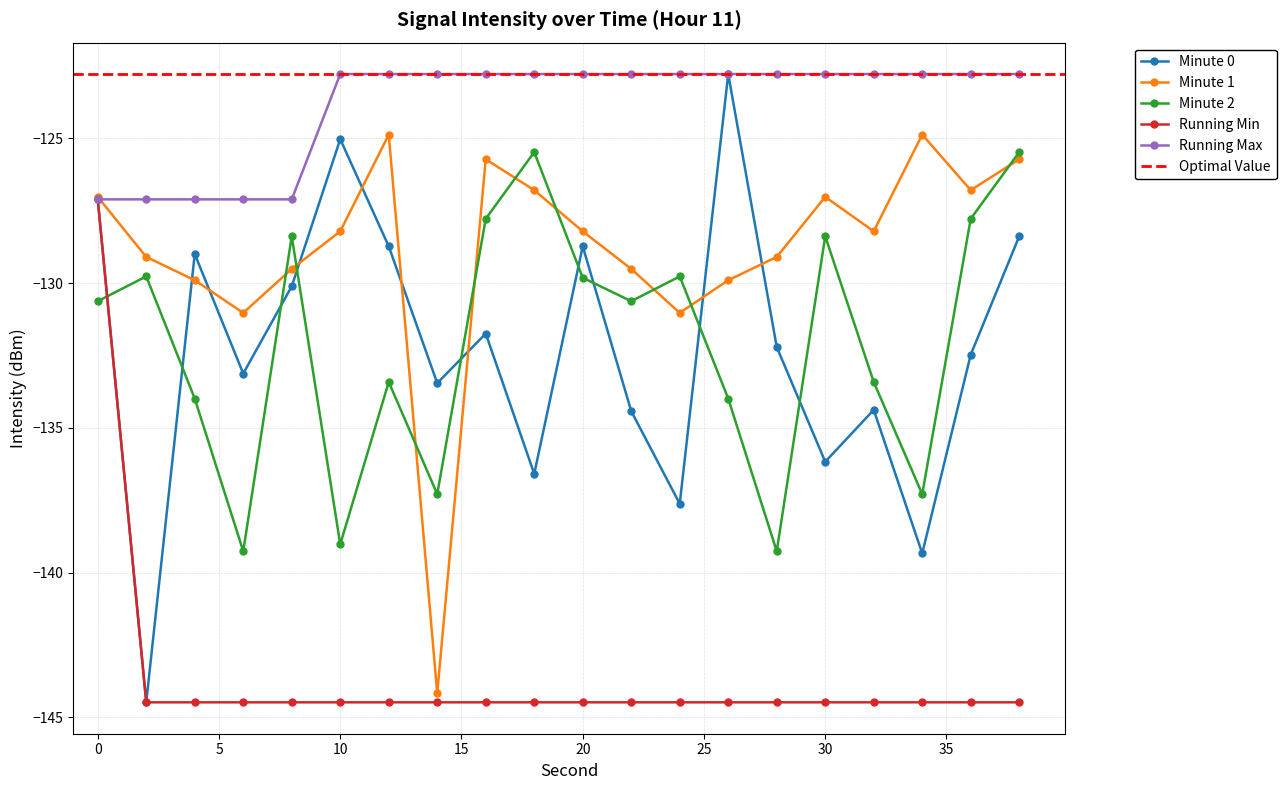

List the series in order of their peak value, lowest first.

Running Min, Minute 2, Minute 1, Minute 0, Running Max